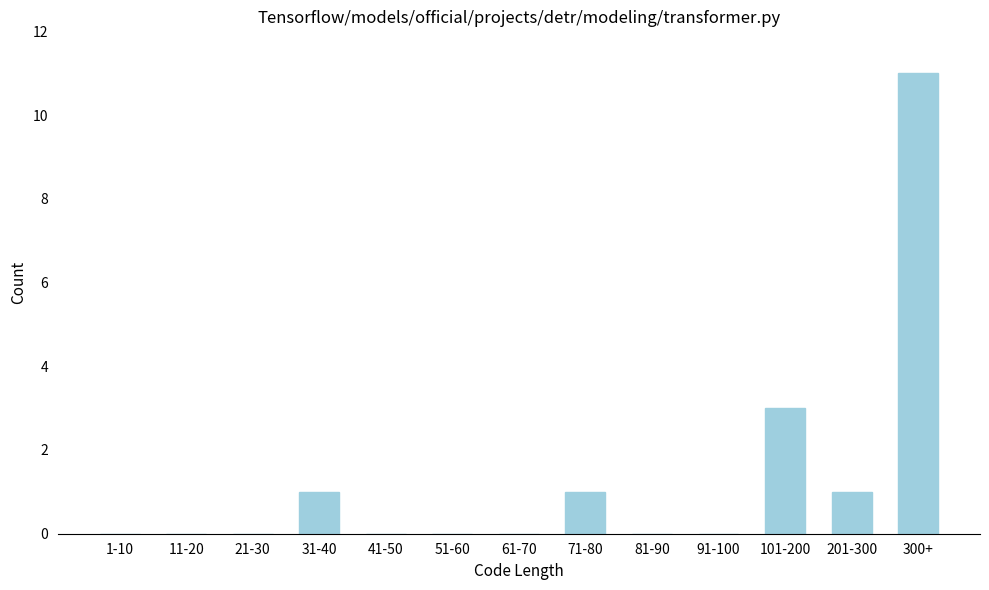

Reading left to right, what are all the values shown in this chart?

1-10=0	11-20=0	21-30=0	31-40=1	41-50=0	51-60=0	61-70=0	71-80=1	81-90=0	91-100=0	101-200=3	201-300=1	300+=11